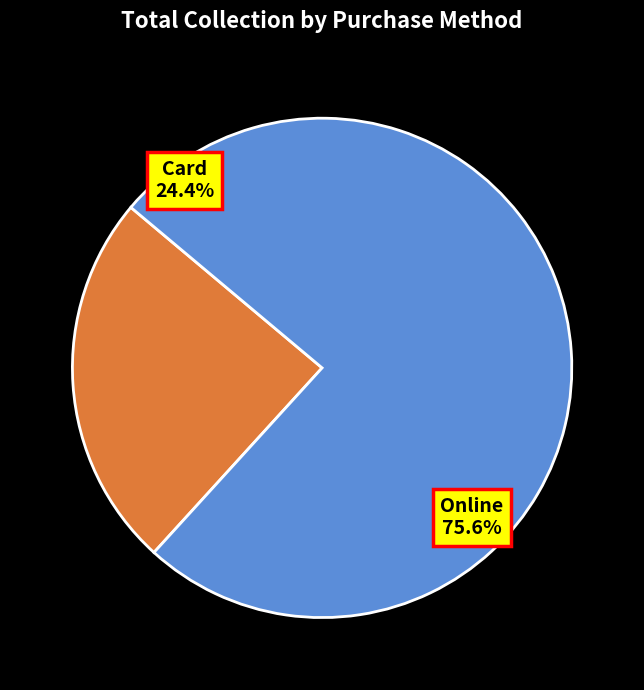

To the nearest percent, what portion does Card represent?

24%